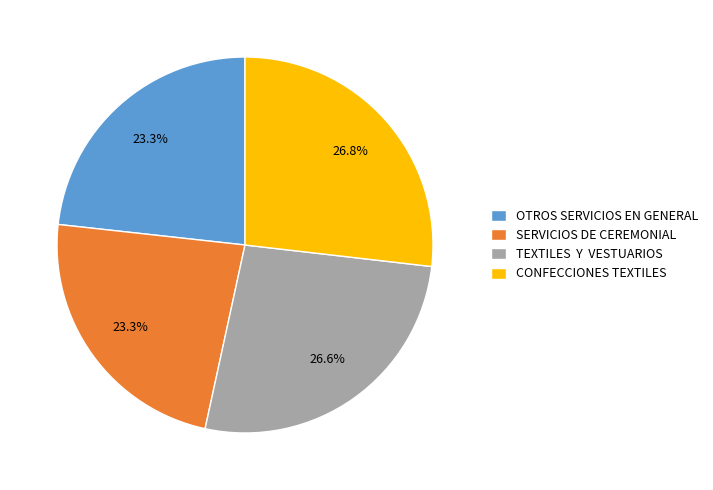

Approximately how many times larger is the value at OTROS SERVICIOS EN GENERAL compared to TEXTILES Y VESTUARIOS?

0.9